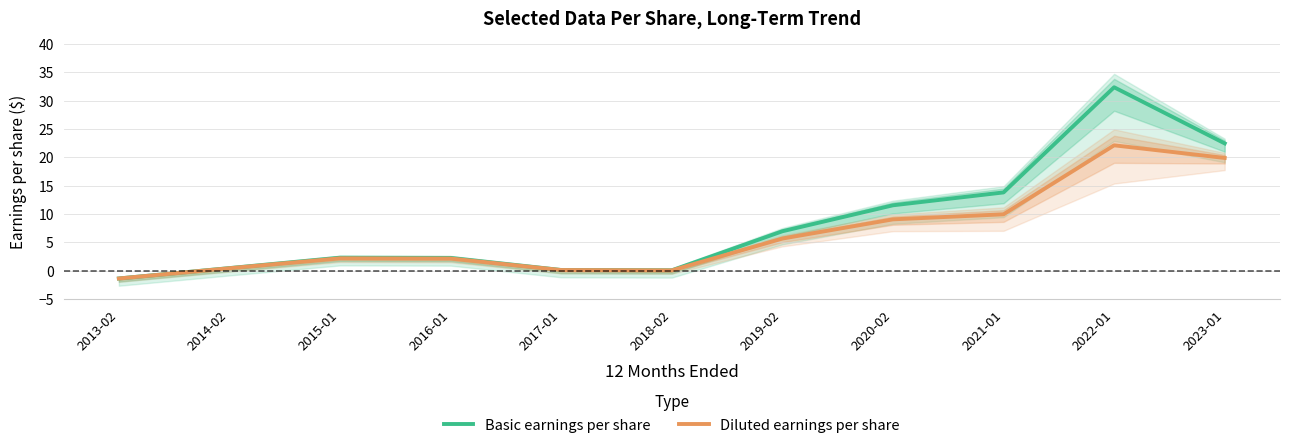

Is the value of Basic earnings per share at 2018-02 greater than the value of Diluted earnings per share at 2017-01?

No